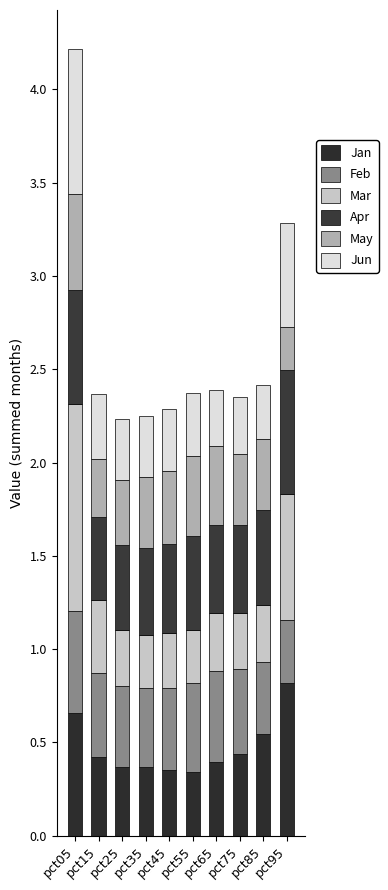

List the labels in order of Jun value, smallest first.

pct85, pct65, pct75, pct25, pct35, pct45, pct55, pct15, pct95, pct05